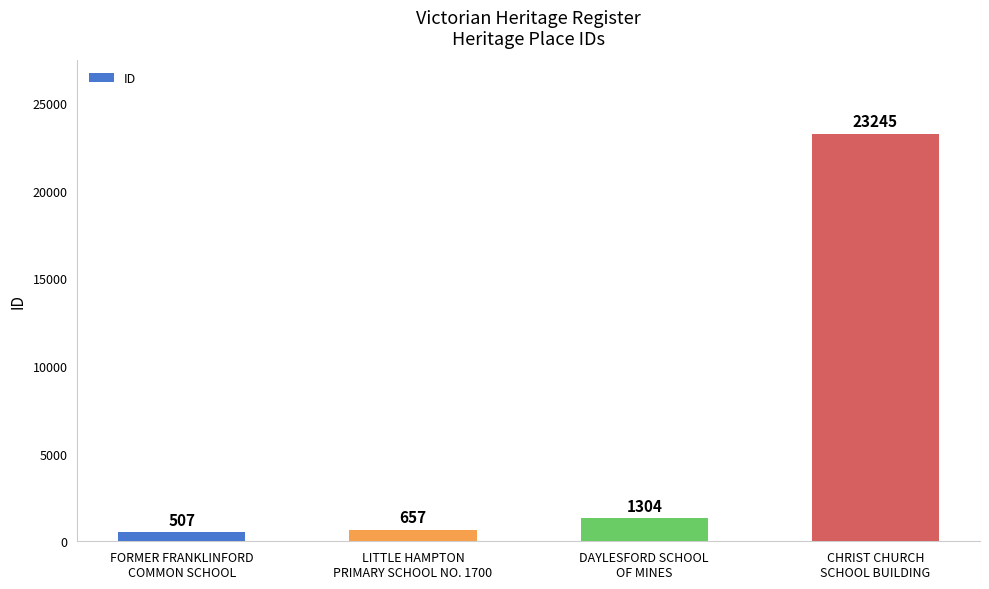

The chart shows a value of 15620 at CHRIST CHURCH
SCHOOL BUILDING. True or false?

False